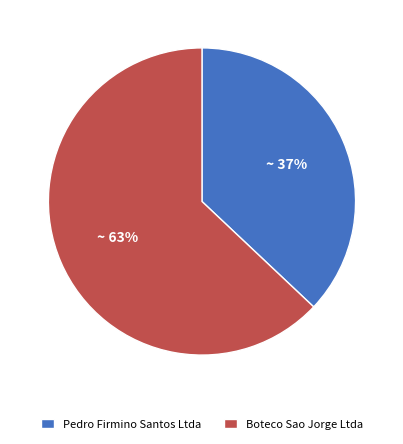

Is there any slice that represents more than half of the pie?

Yes